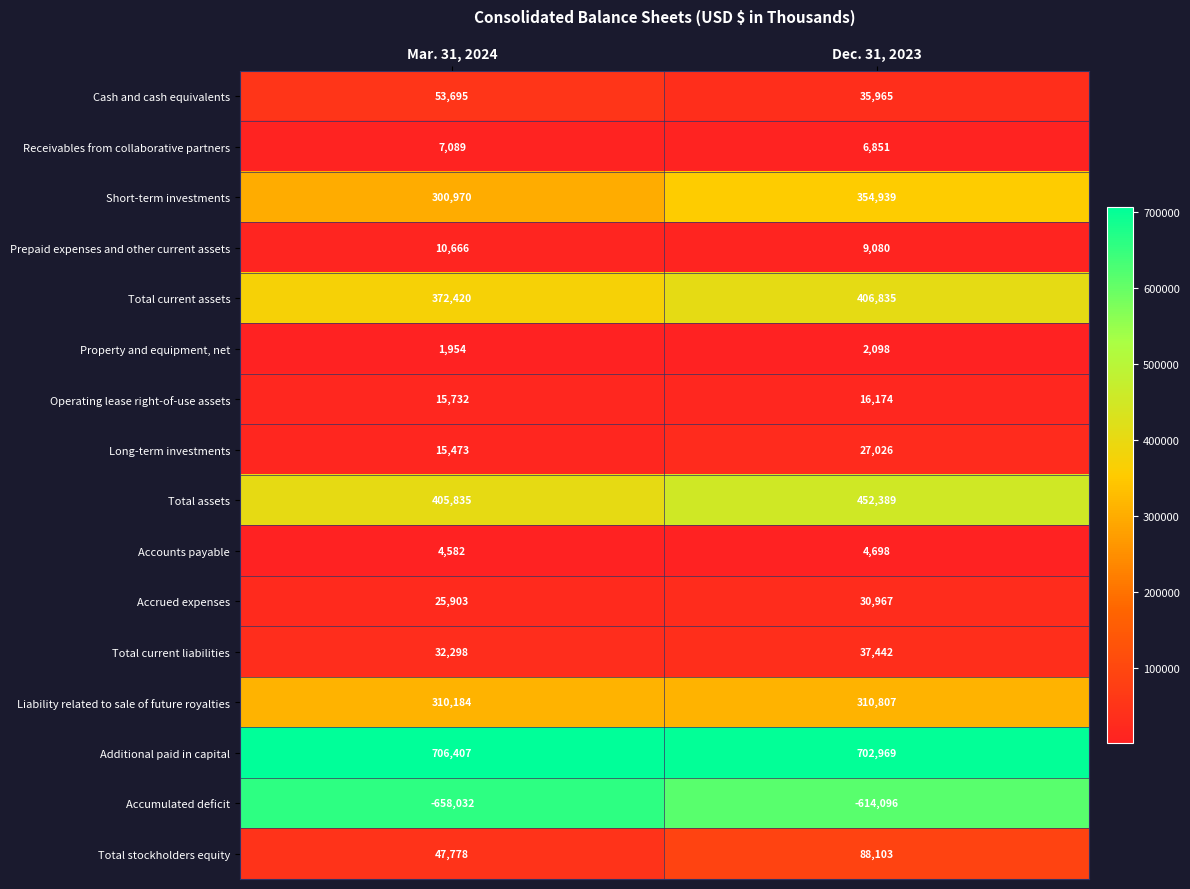

At Dec. 31, 2023, list the series in order from smallest to largest.

Accumulated deficit, Property and equipment, net, Accounts payable, Receivables from collaborative partners, Prepaid expenses and other current assets, Operating lease right-of-use assets, Long-term investments, Accrued expenses, Cash and cash equivalents, Total current liabilities, Total stockholders equity, Liability related to sale of future royalties, Short-term investments, Total current assets, Total assets, Additional paid in capital